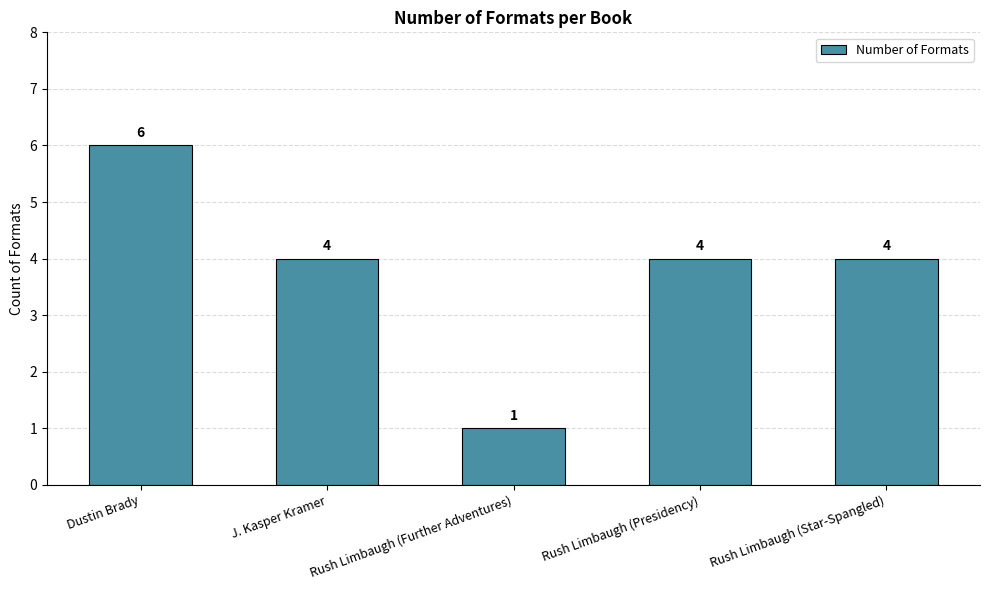

How many bars are there in total?

5